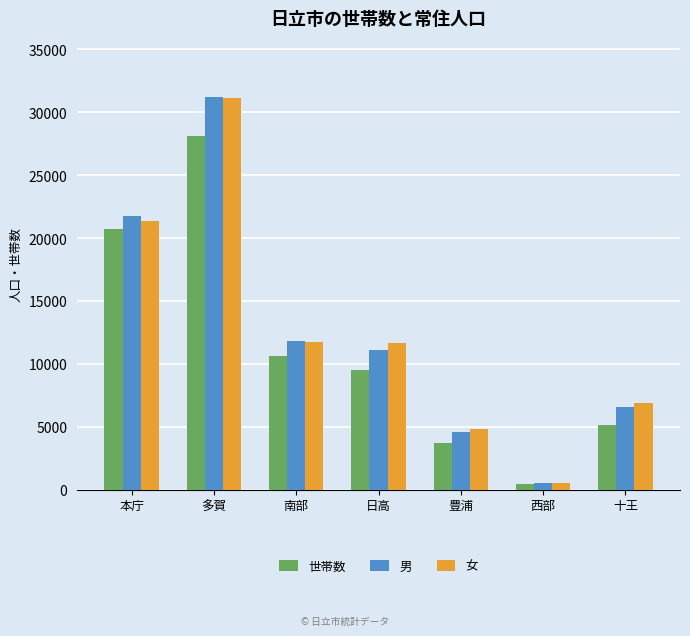

What is the label of the 3rd bar from the left?

南部